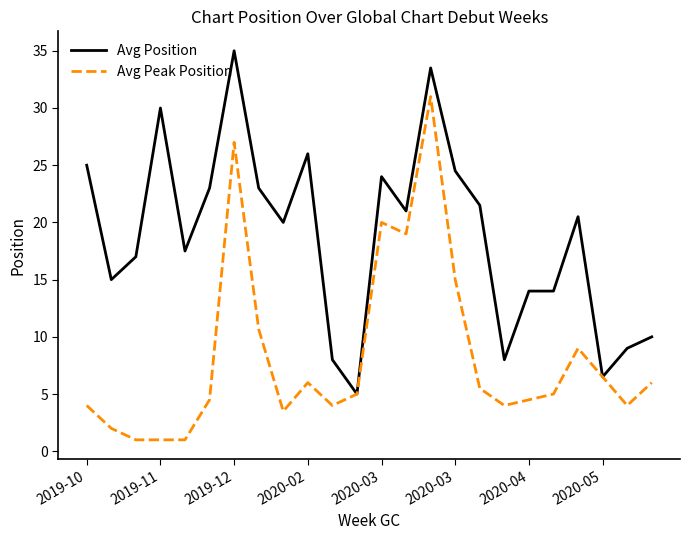

What is the smallest value displayed?

1.0